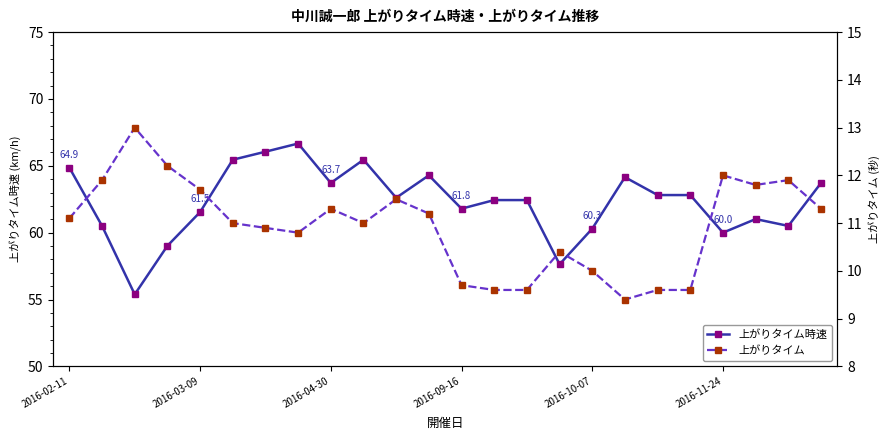

The value of 上がりタイム時速 at 2016-11-24 is 96.1. True or false?

False